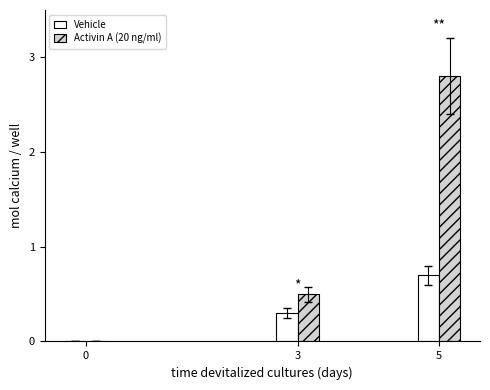

The Activin A (20 ng/ml) series shows 0.2 at 3. True or false?

False